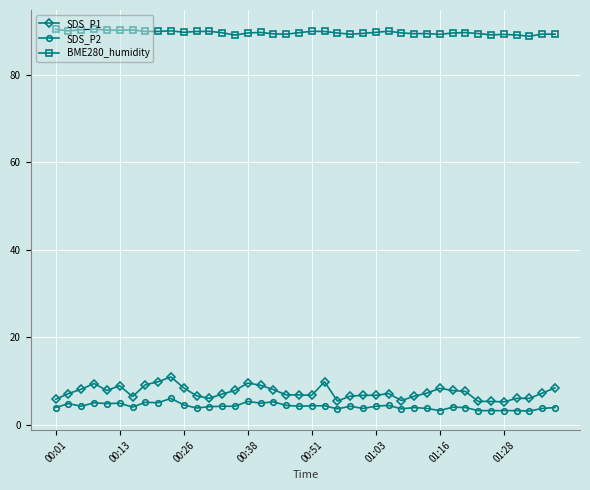

True or false: SDS_P2 has more than 0 points higher than both neighbors.

True